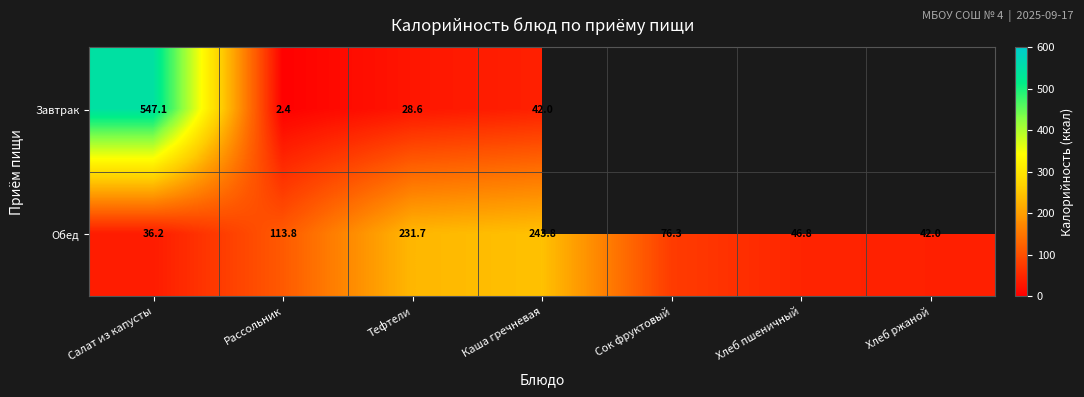

At which label does Обед reach its peak?

Каша гречневая